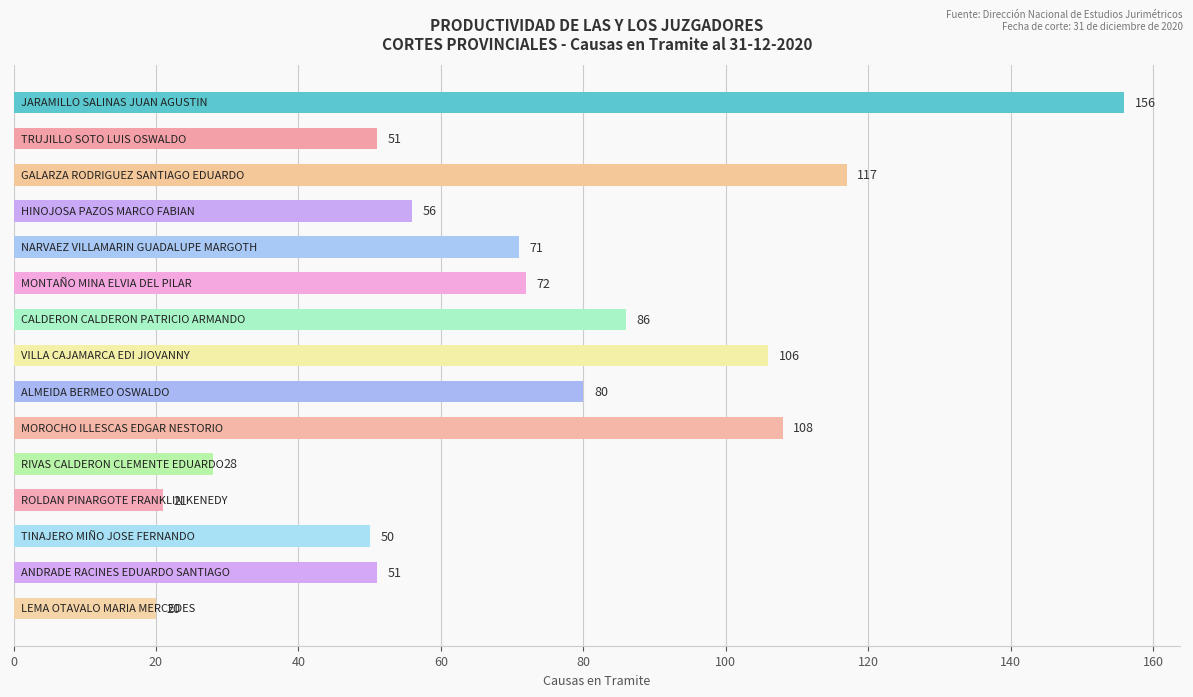

What is the value of the 15th bar from the top?

20